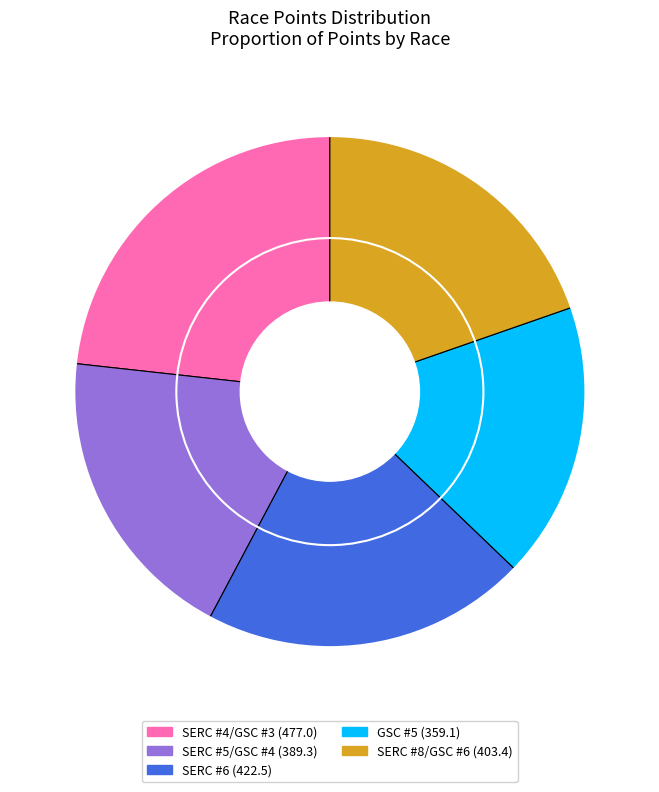

What is the ratio of the value at GSC #5 to the value at SERC #4/GSC #3?

0.8